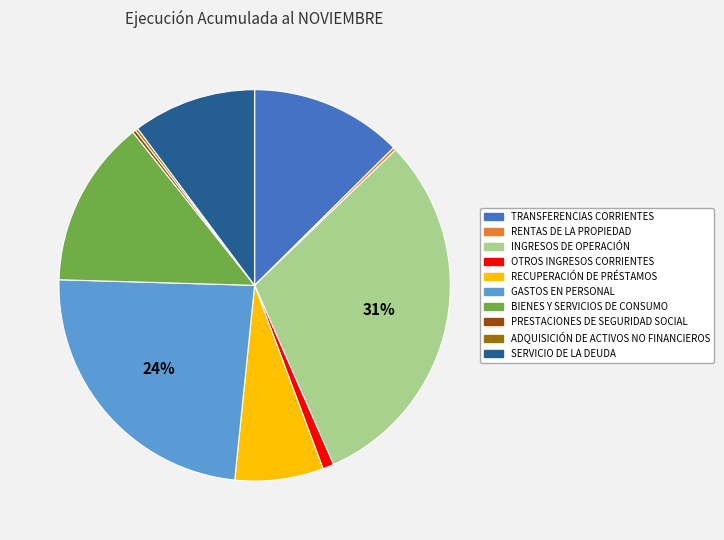

Combined, do SERVICIO DE LA DEUDA and OTROS INGRESOS CORRIENTES account for over 50%?

No